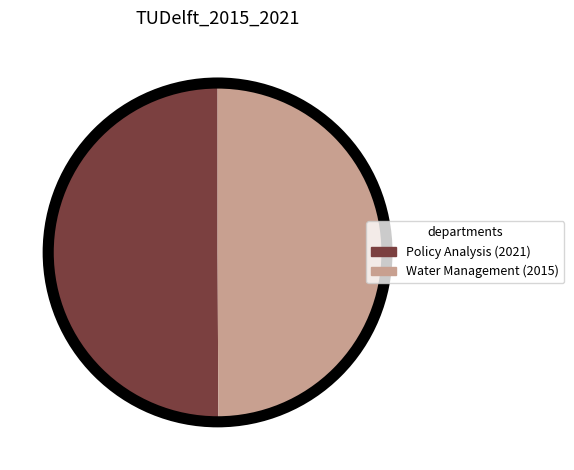

How many slices are in this pie chart?

2